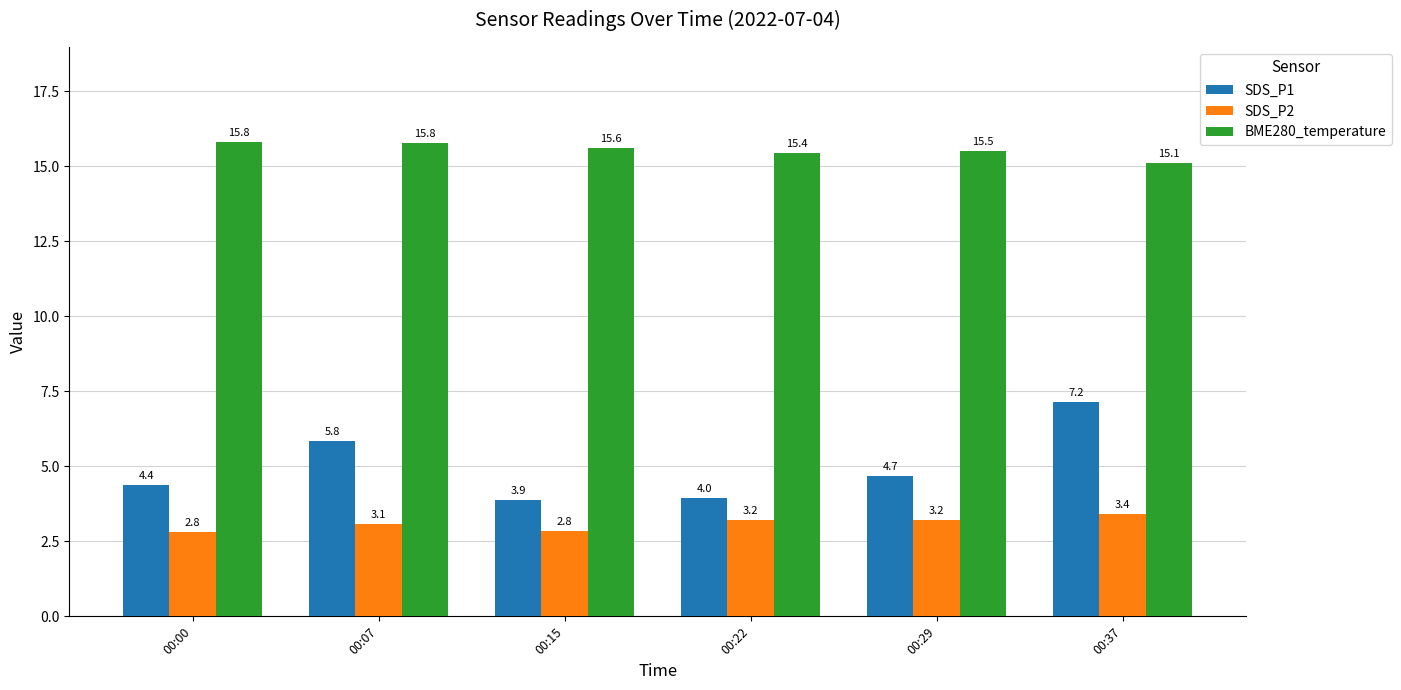

True or false: SDS_P1 has a value of 4.0 at 00:22.

True